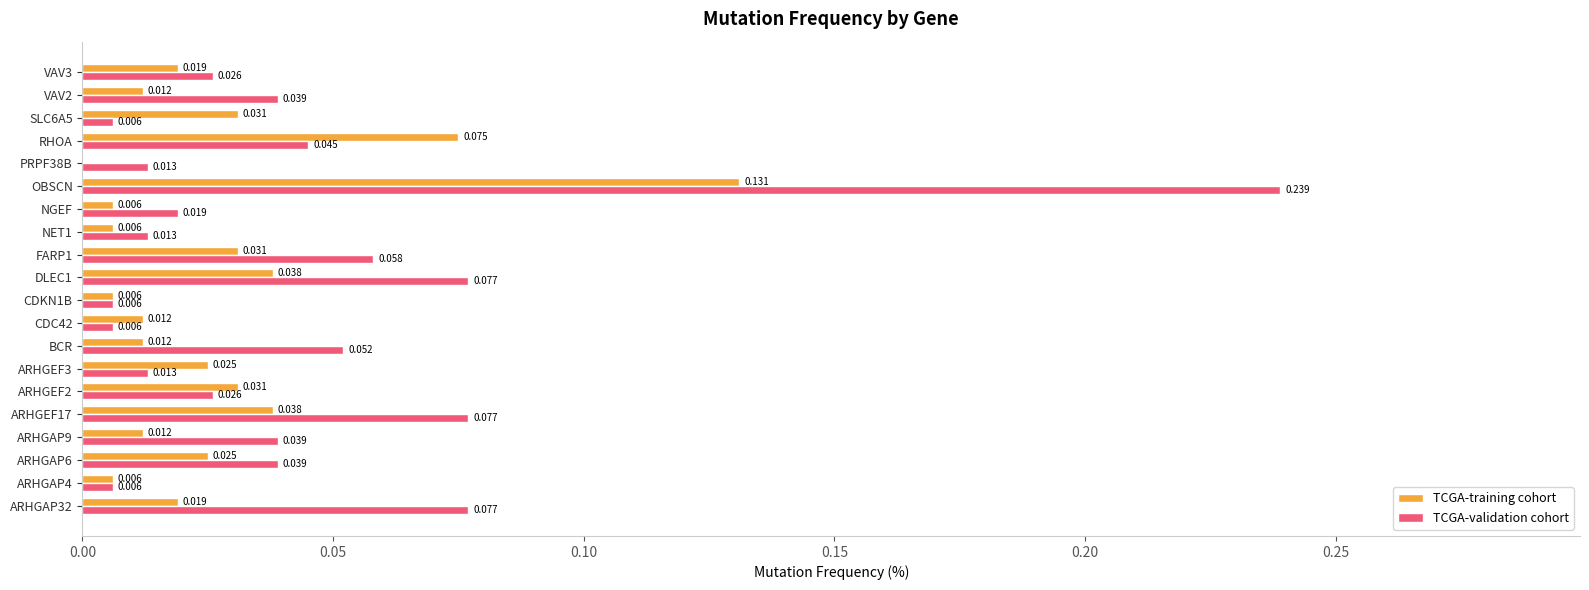

Which series changed the most between ARHGEF17 and CDKN1B?

TCGA-validation cohort